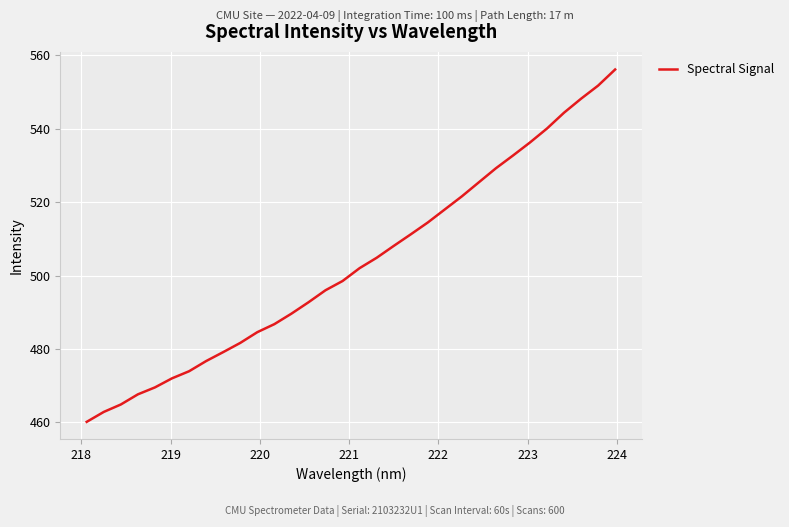

What is the greatest value displayed?

556.1